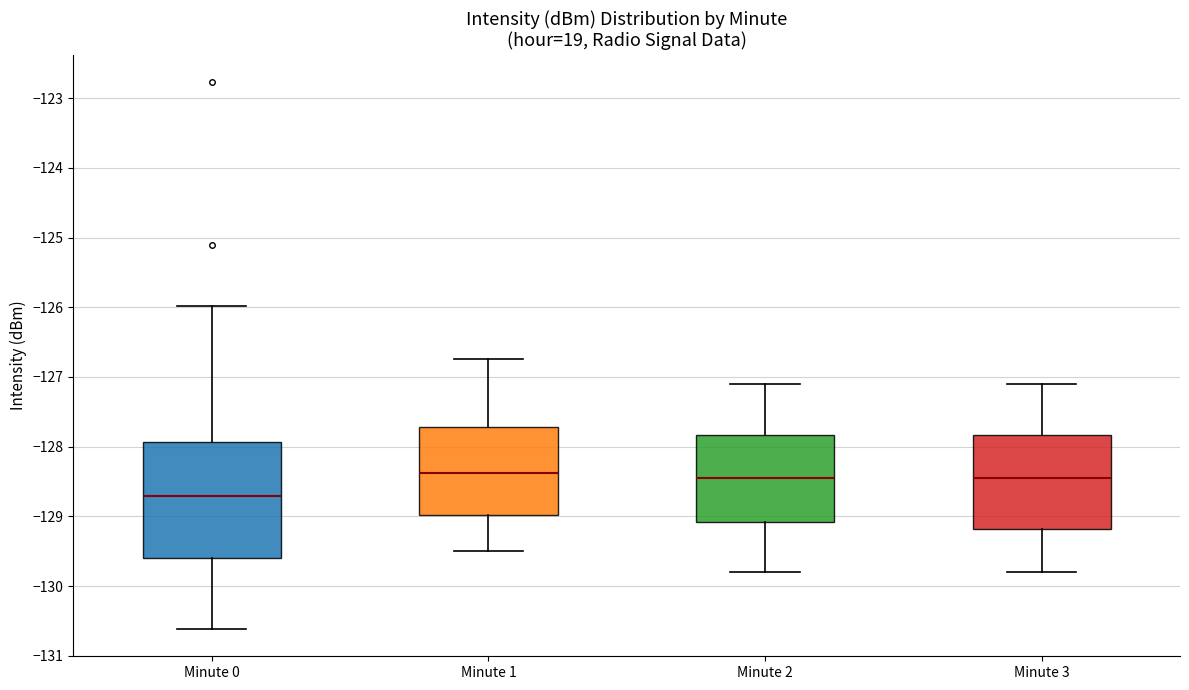

Where does the upper whisker of the box for Minute 0 end on the y-axis? The values are not printed on the chart, so give them approximately, as read against the axis.

-126.0